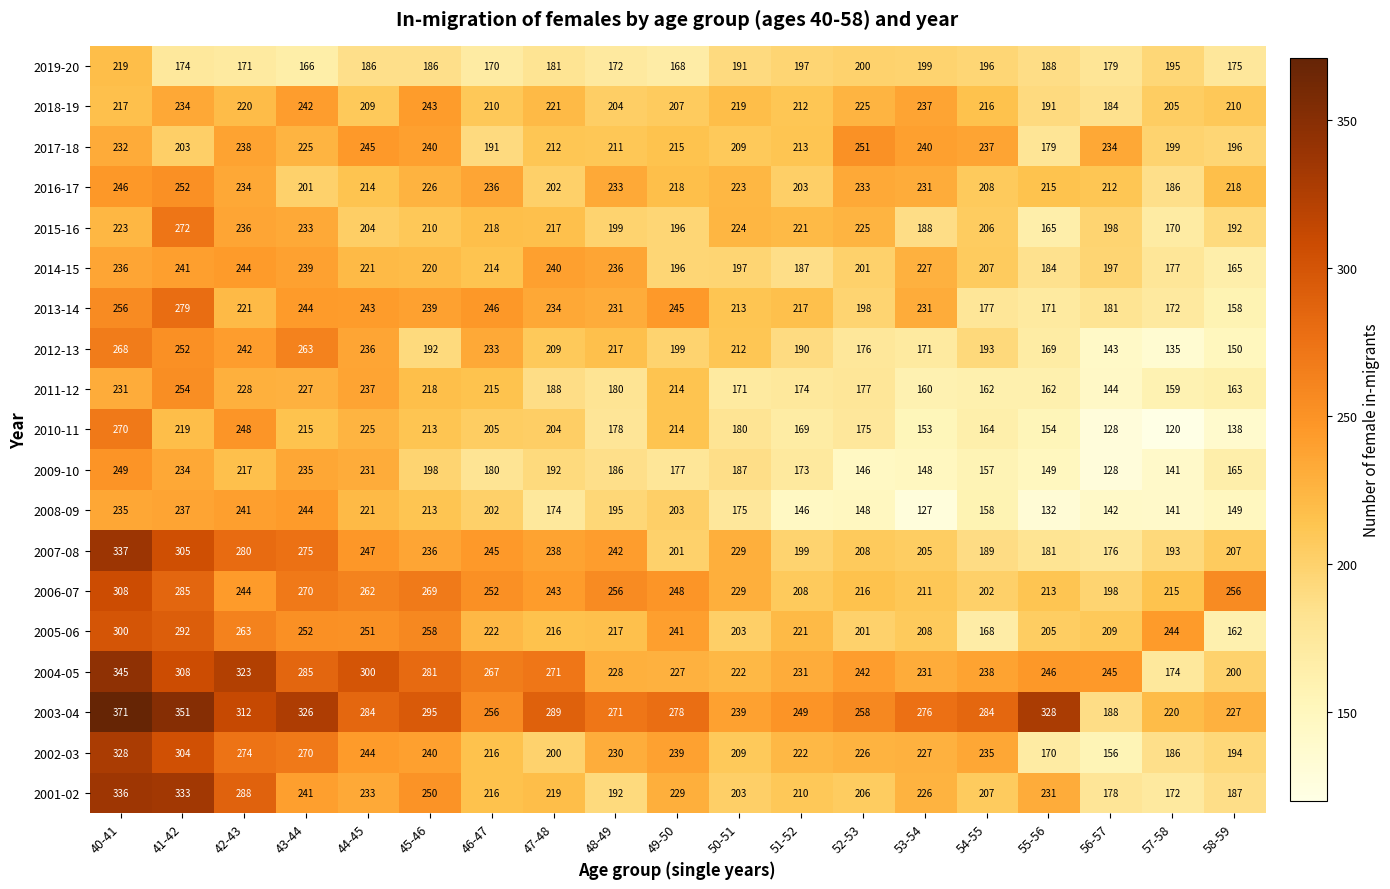

Which series has the largest total across all categories?

2003-04